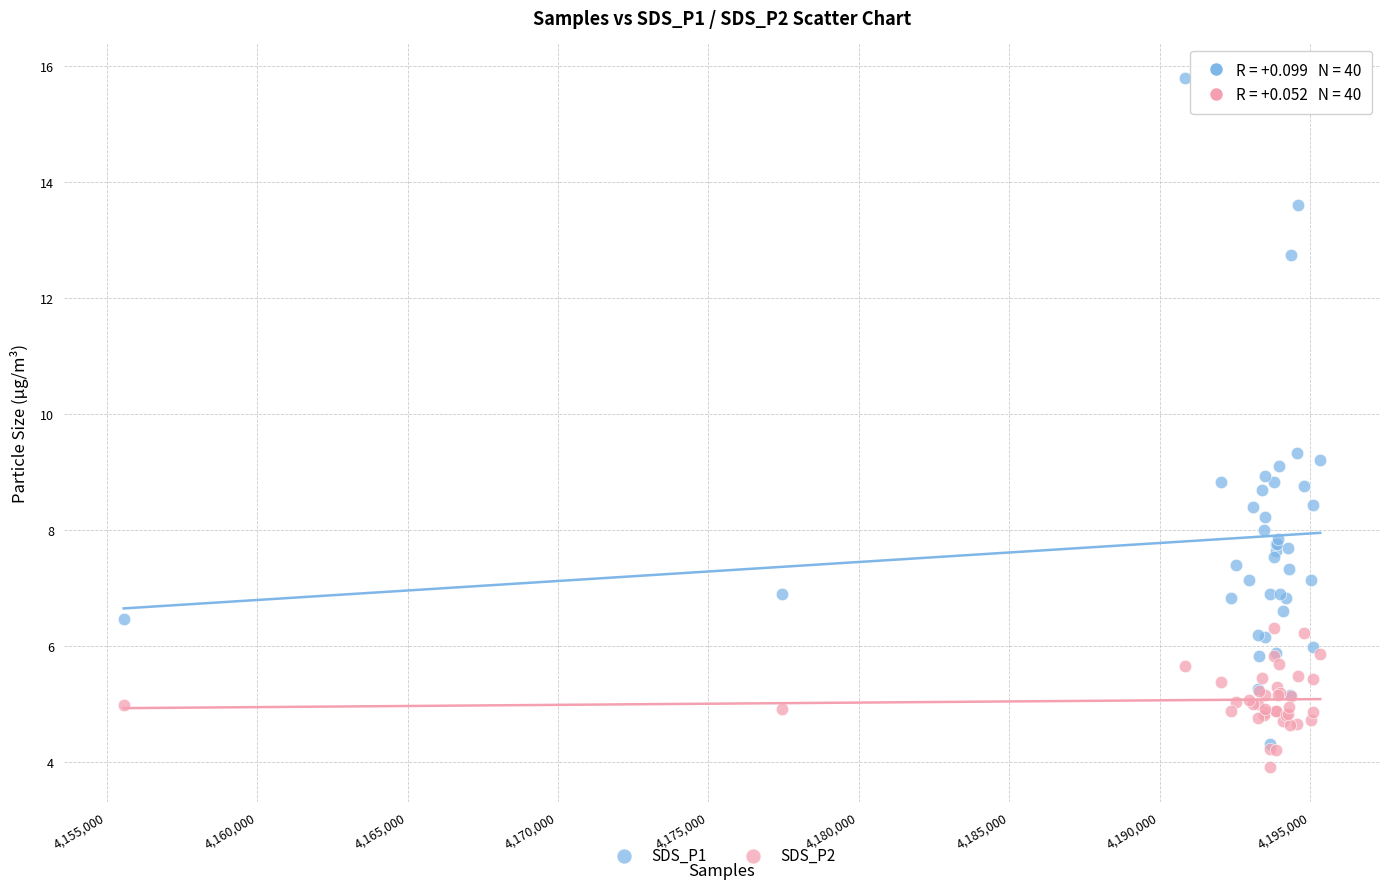

What are all the series names shown in the legend?

SDS_P1, SDS_P2